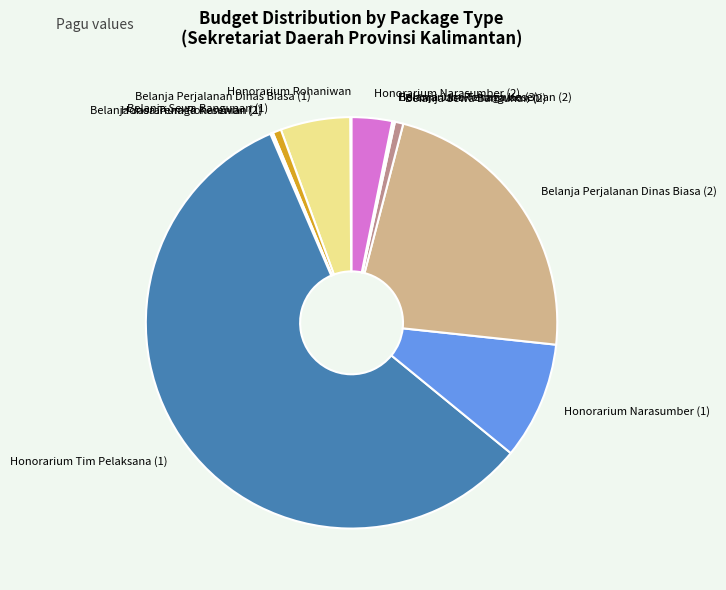

Approximately how many times larger is the value at Belanja Perjalanan Dinas Biasa (2) compared to Belanja Sewa Bangunan (1)?

34.1